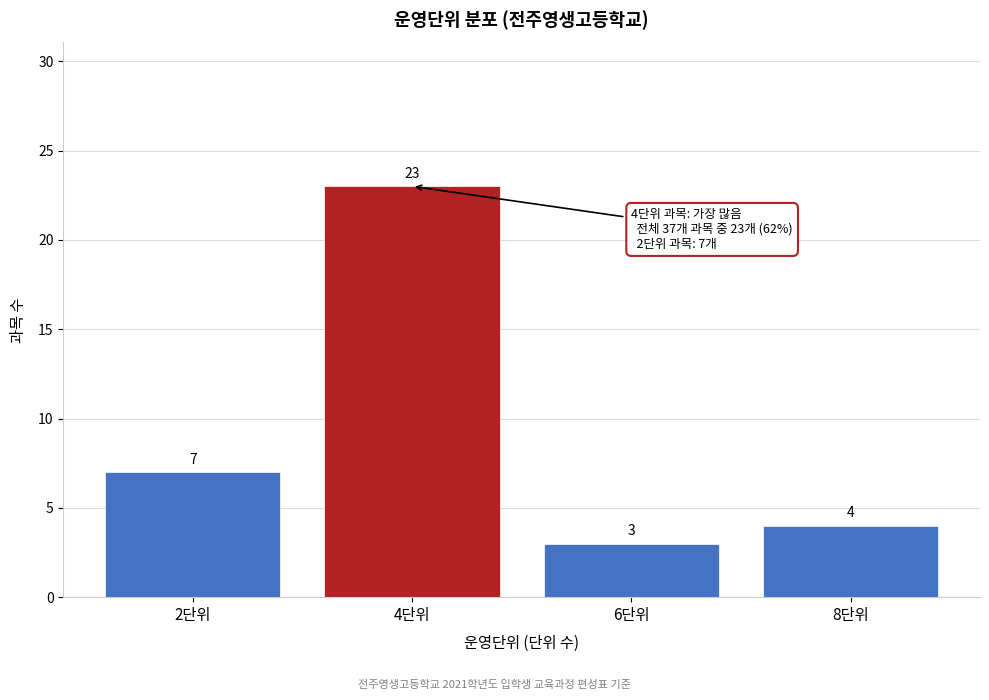

Reading left to right, transcribe all the data shown in this chart.

2단위=7	4단위=23	6단위=3	8단위=4